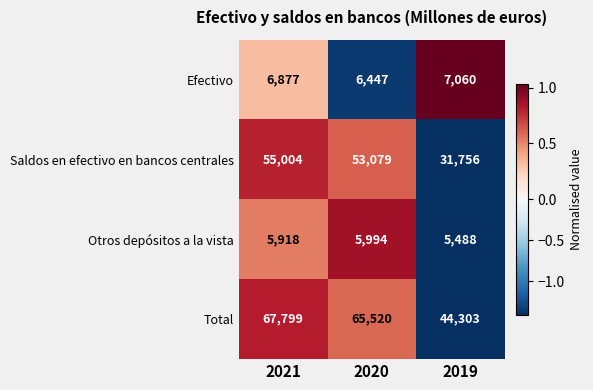

Which series has the largest range (max minus min)?

Total